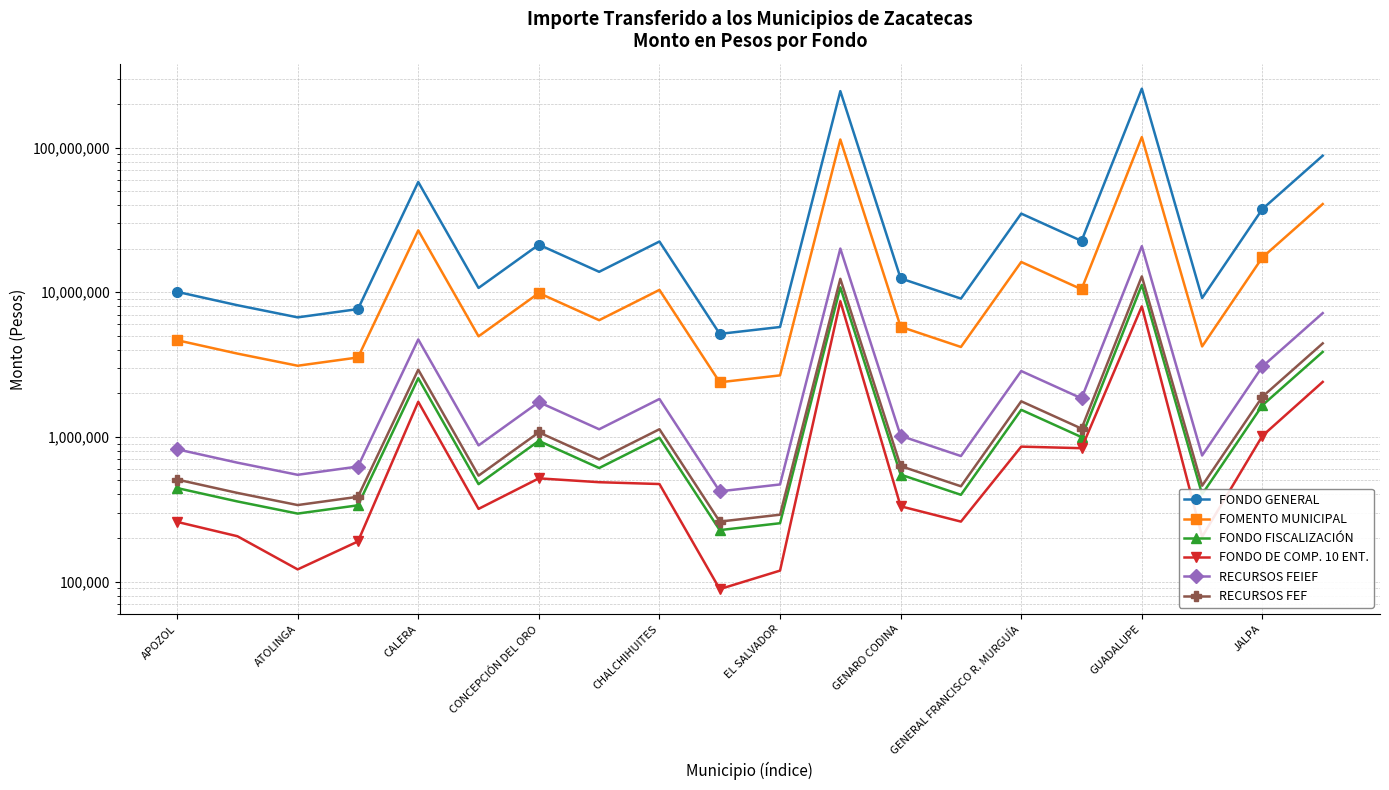

At how many categories does at least one series exceed 197341422?

2